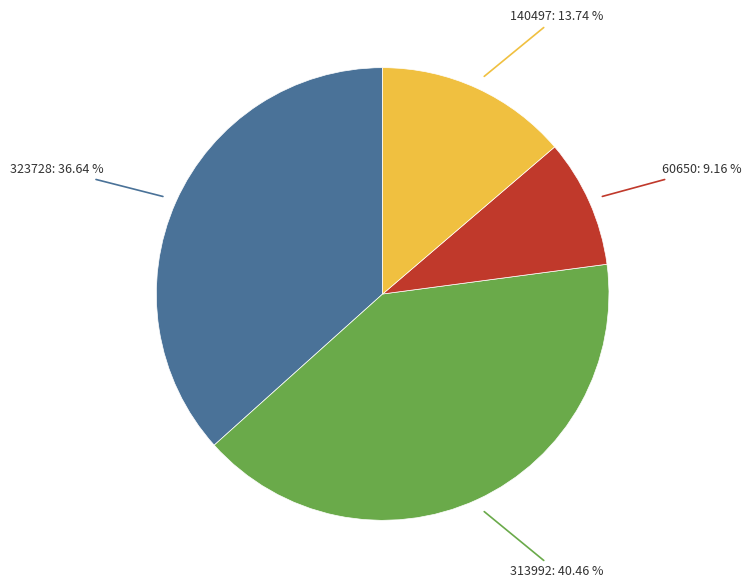

Does any single category account for the majority?

No